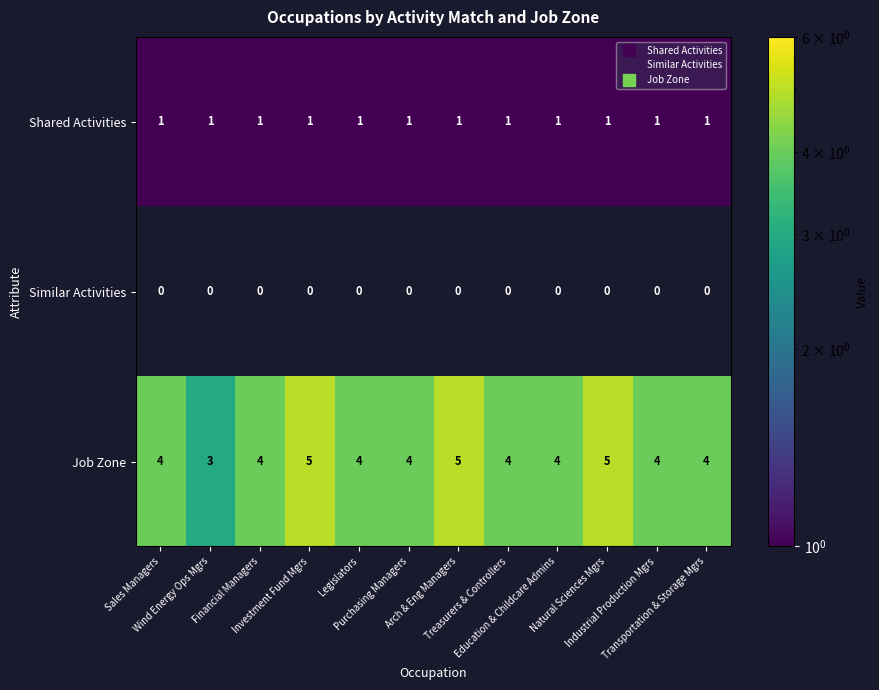

Which series has the widest spread of values?

Job Zone